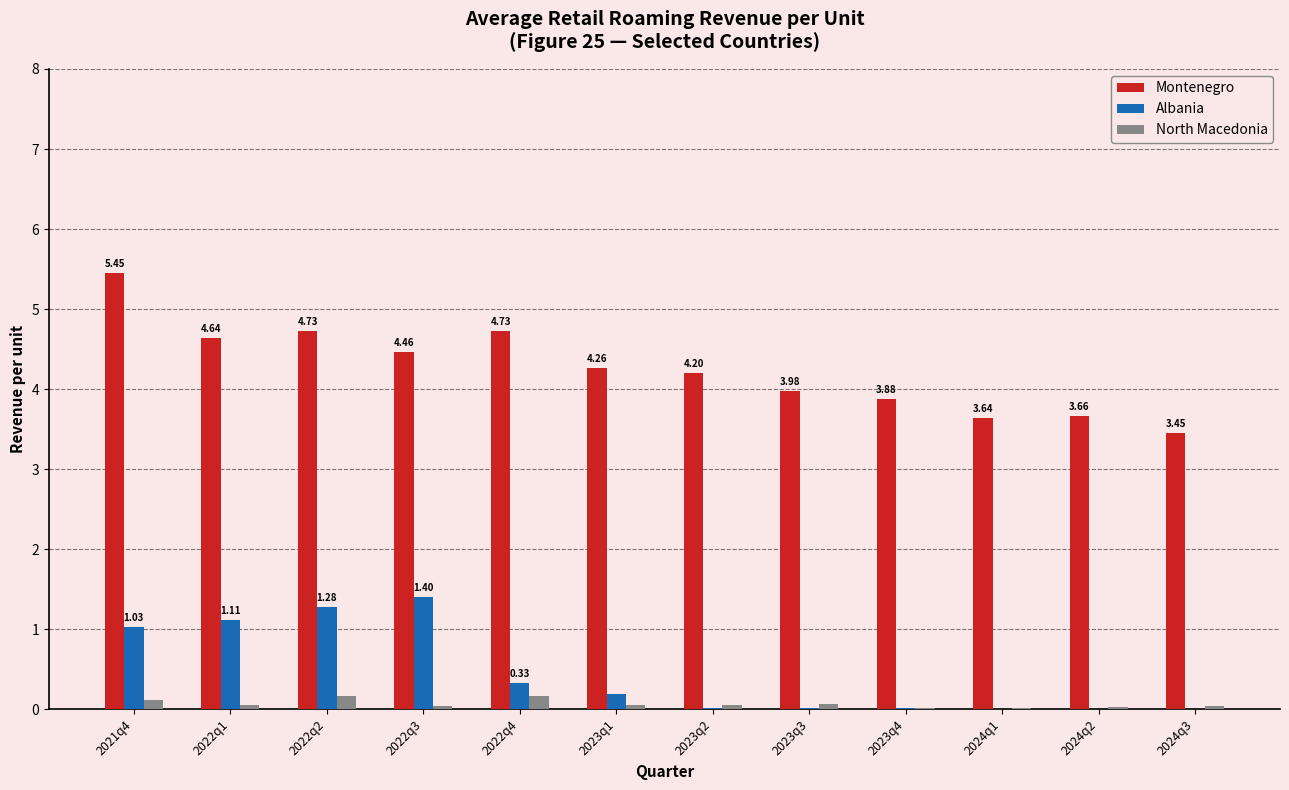

Between 2022q1 and 2023q3, which series saw the biggest shift?

Albania